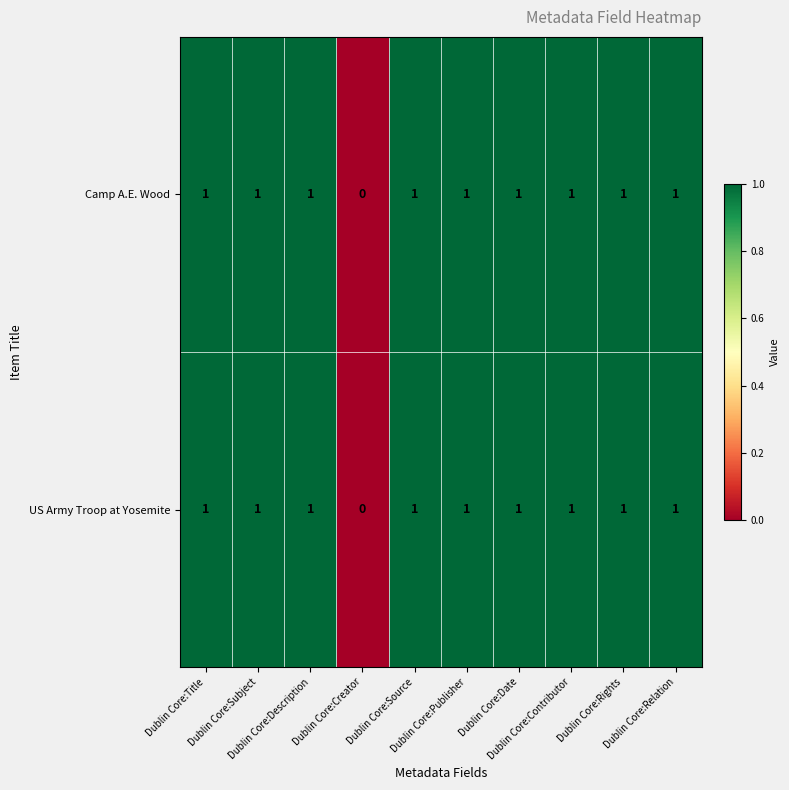

How many Camp A.E. Wood values are between 1 and 2?

9